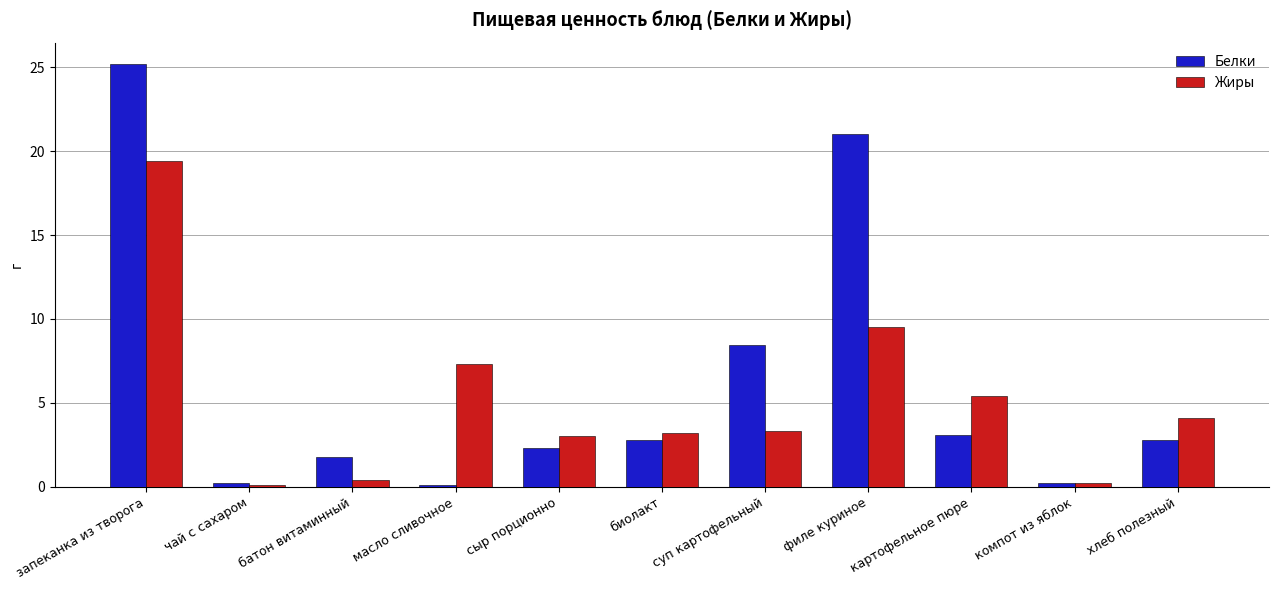

Which series has the largest total across all categories?

Белки